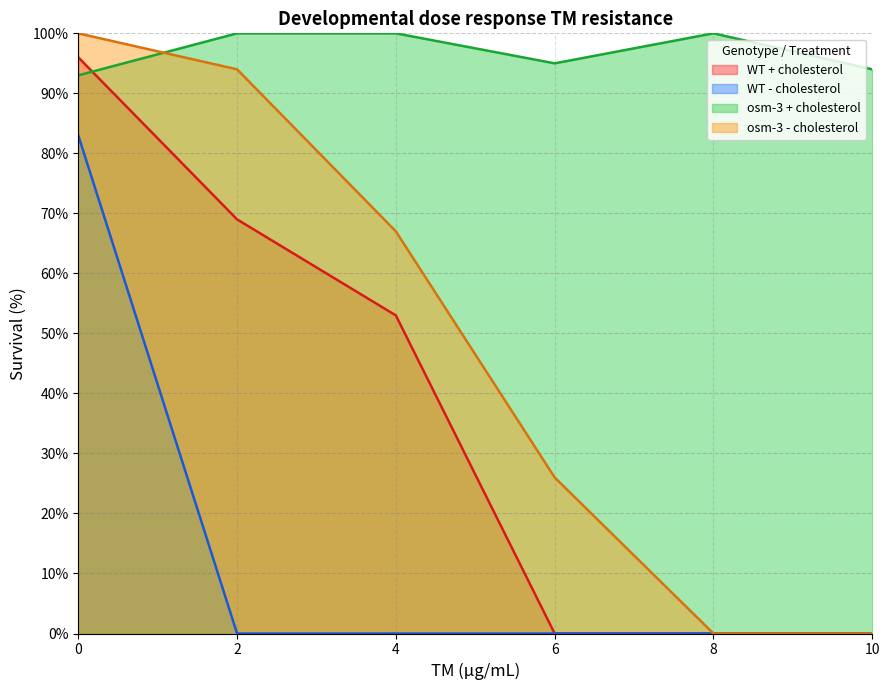

What is the difference between the highest and lowest values at 0?

17